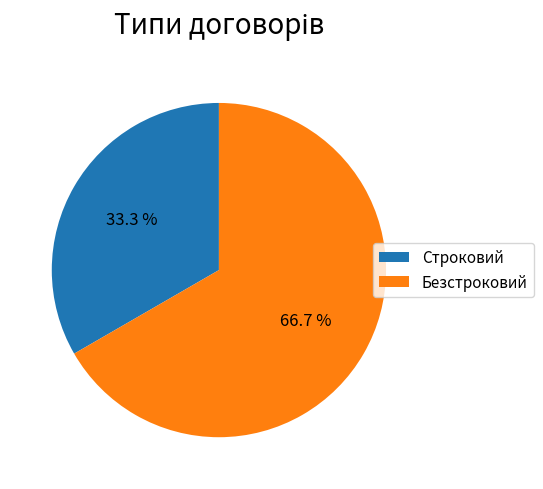

To the nearest percent, what is the combined percentage of Строковий and Безстроковий?

100%